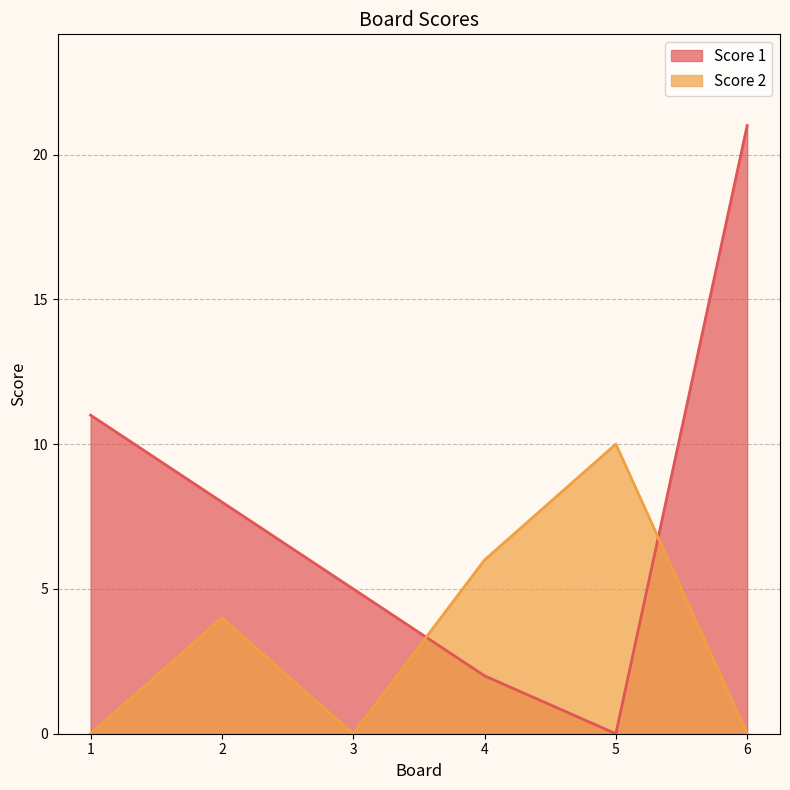

What value does the Score 1 series have at 2, to the nearest 5?

10